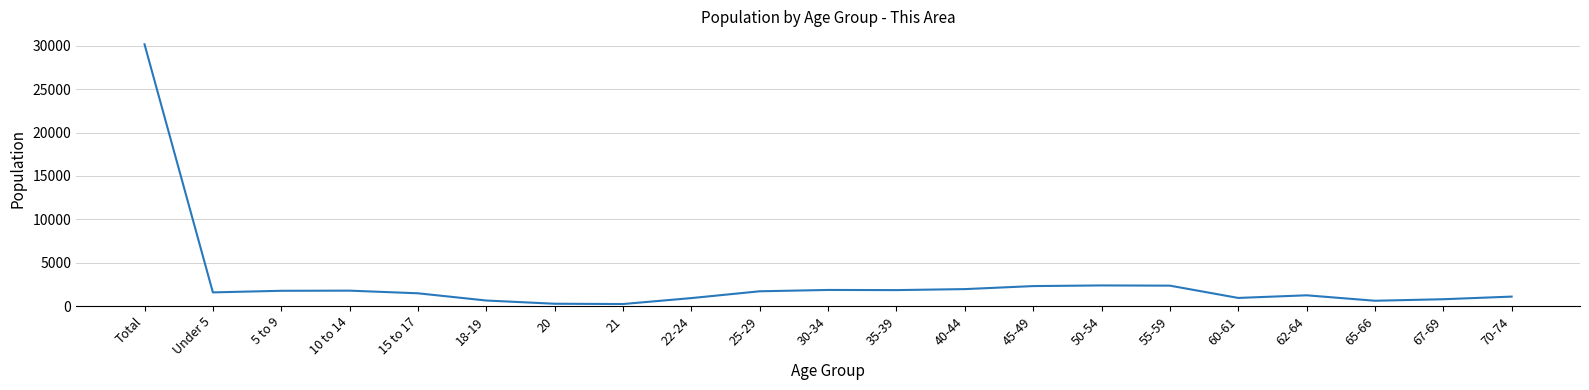

What is the greatest value displayed?

30165